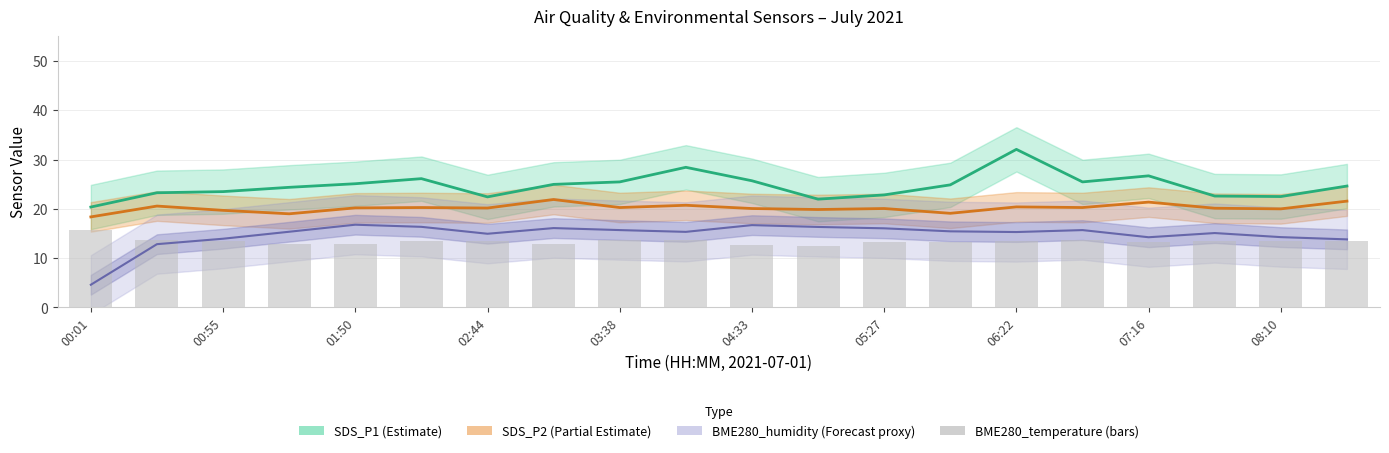

The value at 08:10 is 7.1. True or false?

False